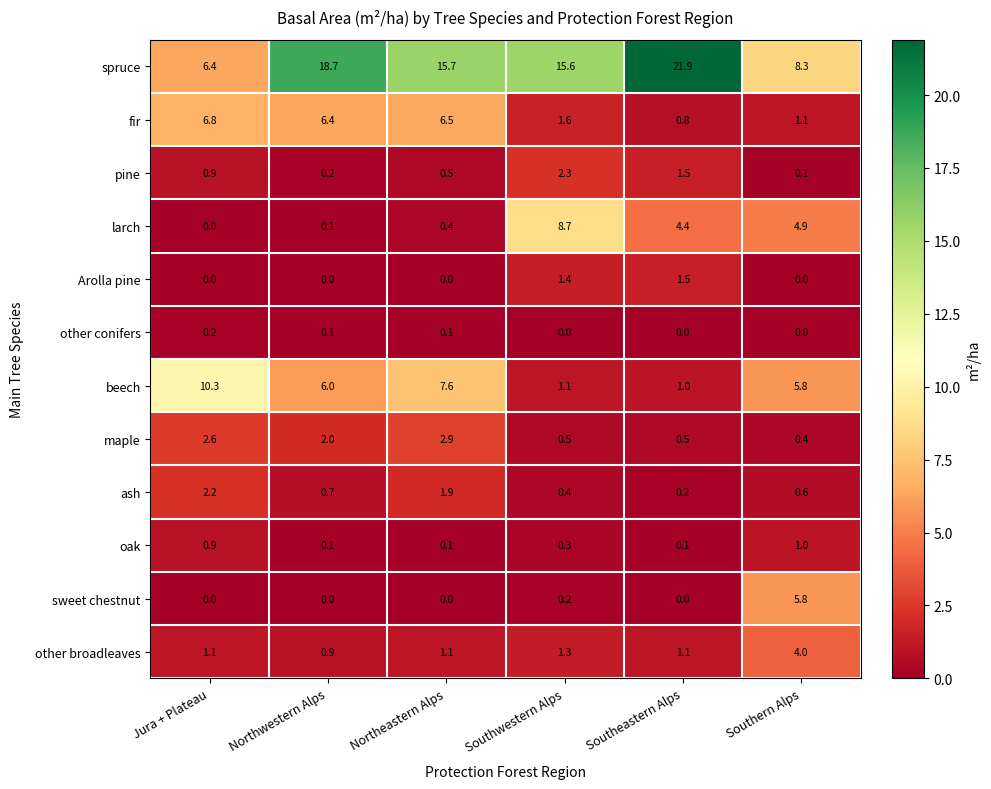

Which series has the largest total across all categories?

spruce